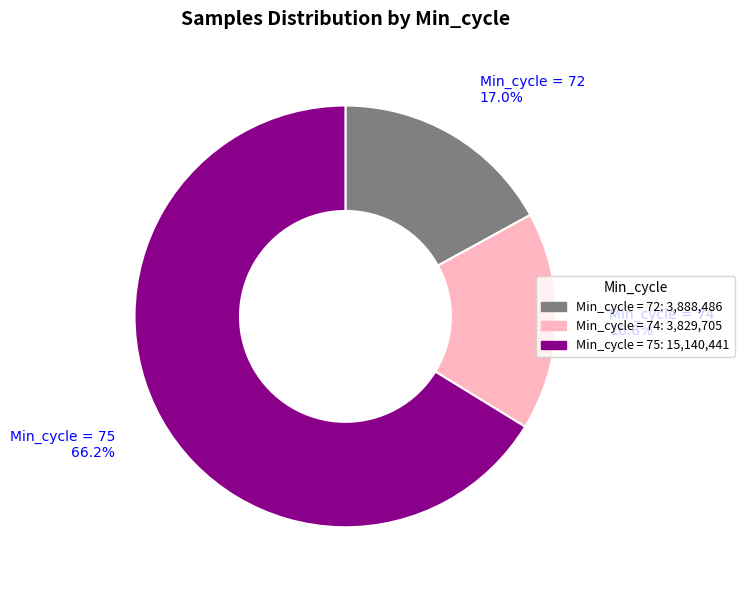

Is there a majority slice in this chart?

Yes